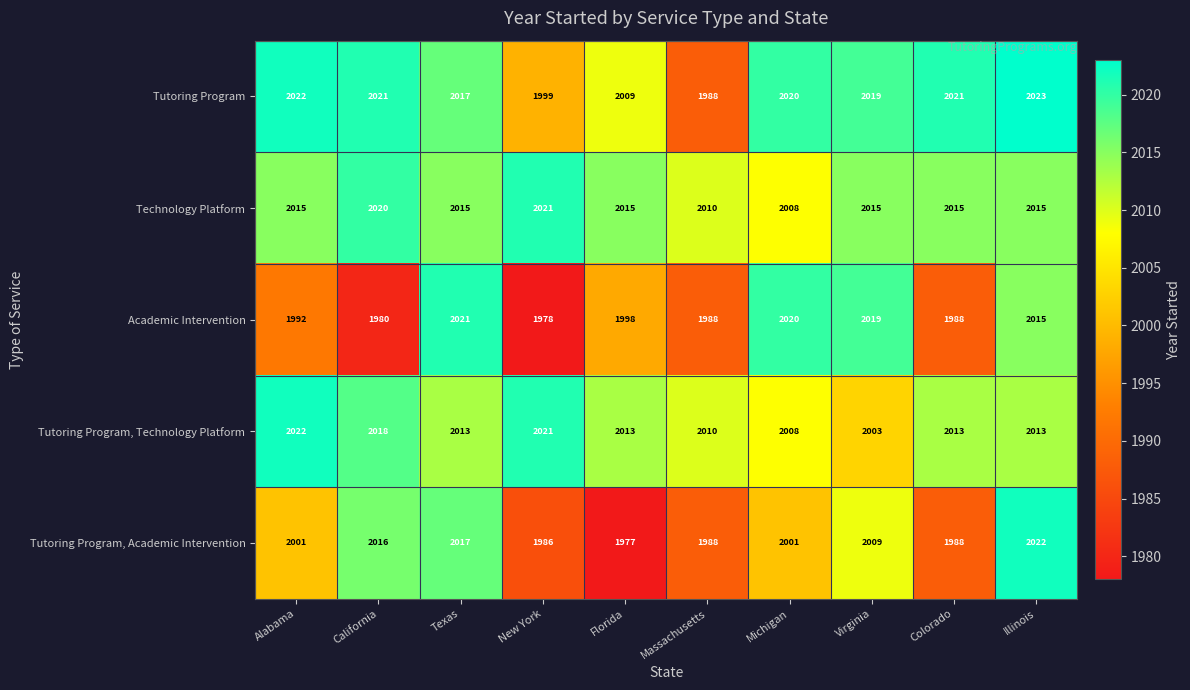

True or false: Tutoring Program, Academic Intervention has a value of 2001 at Alabama.

True